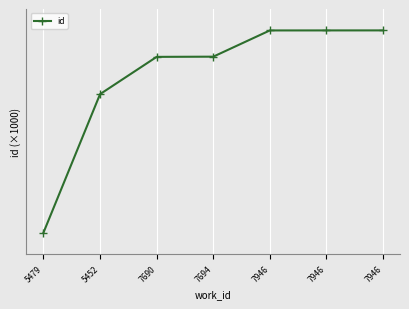

How many lines are shown in the chart?

1